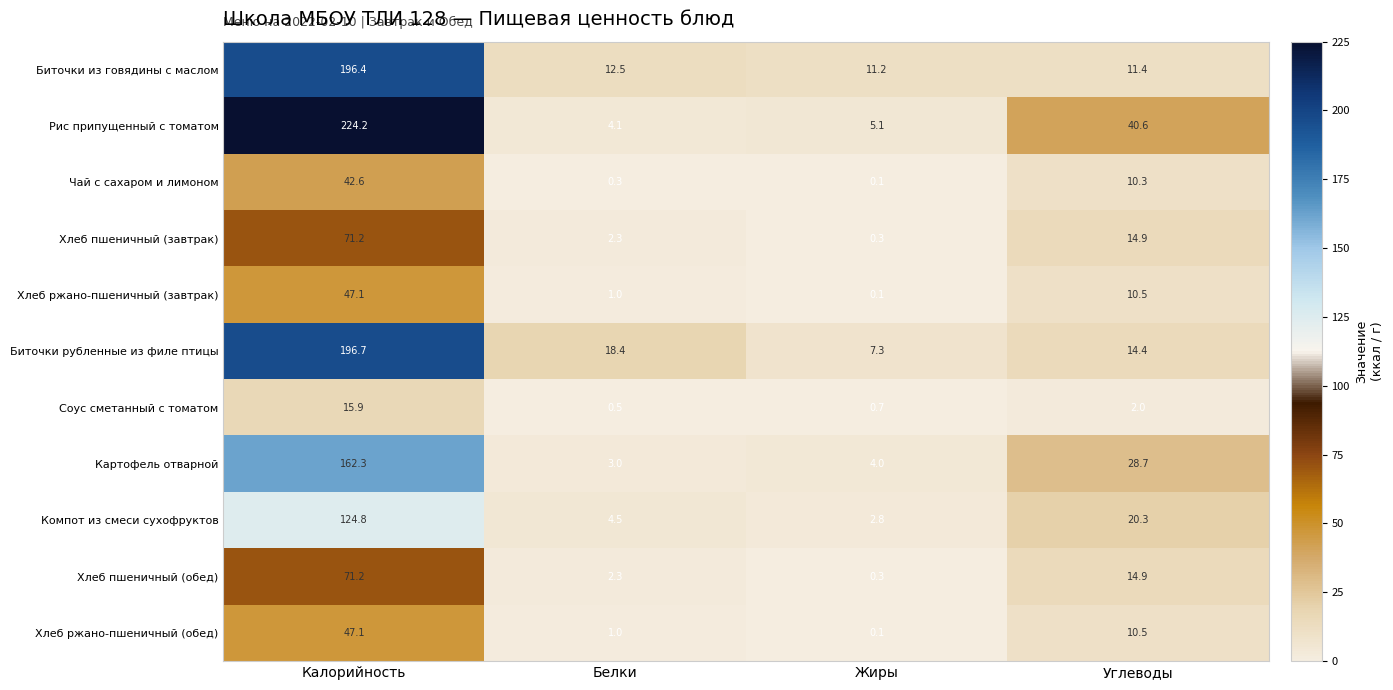

How many distinct data groups are displayed?

11